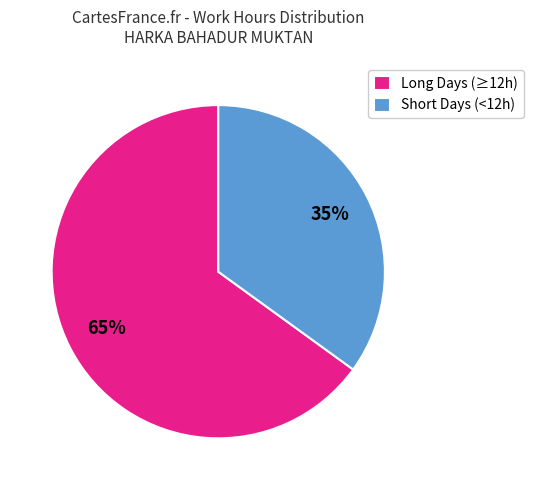

Rank the categories by value from lowest to highest.

Short Days (<12h), Long Days (≥12h)